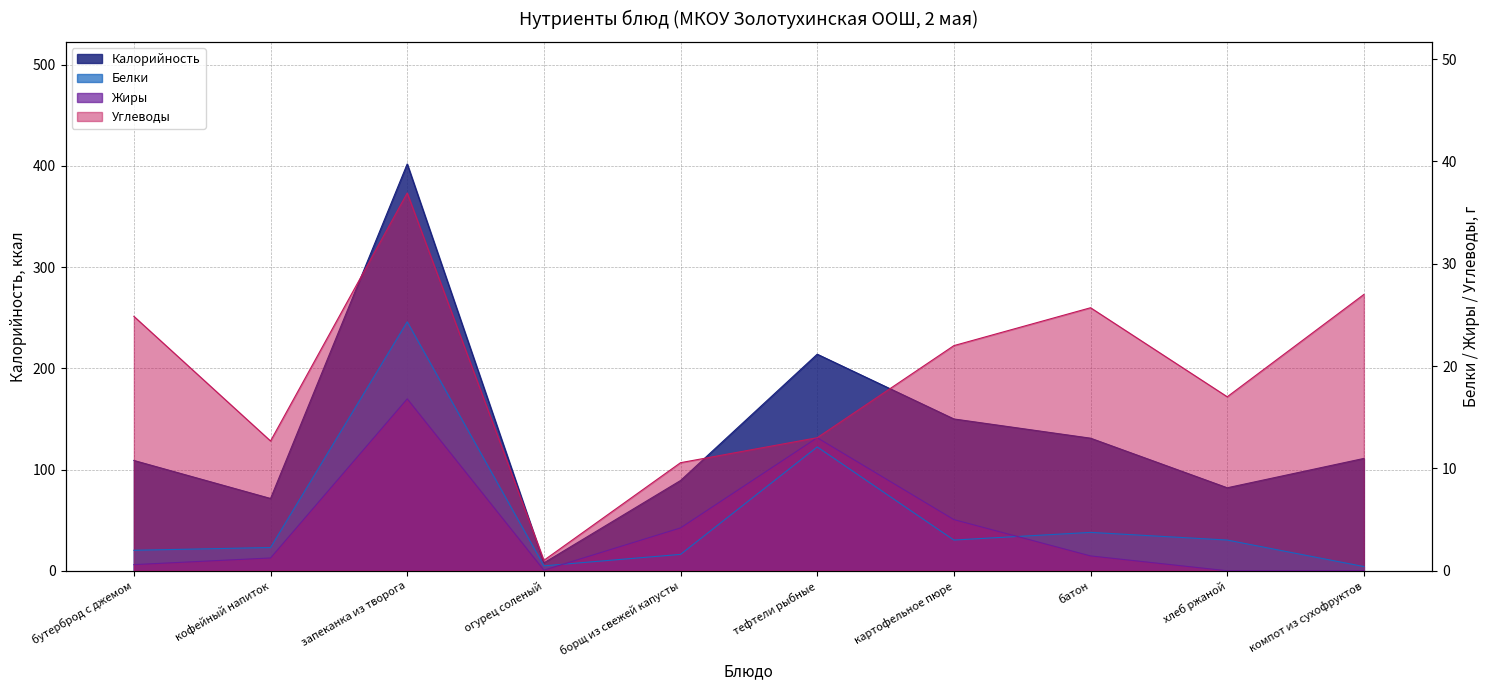

At how many categories does at least one series exceed 59?

9